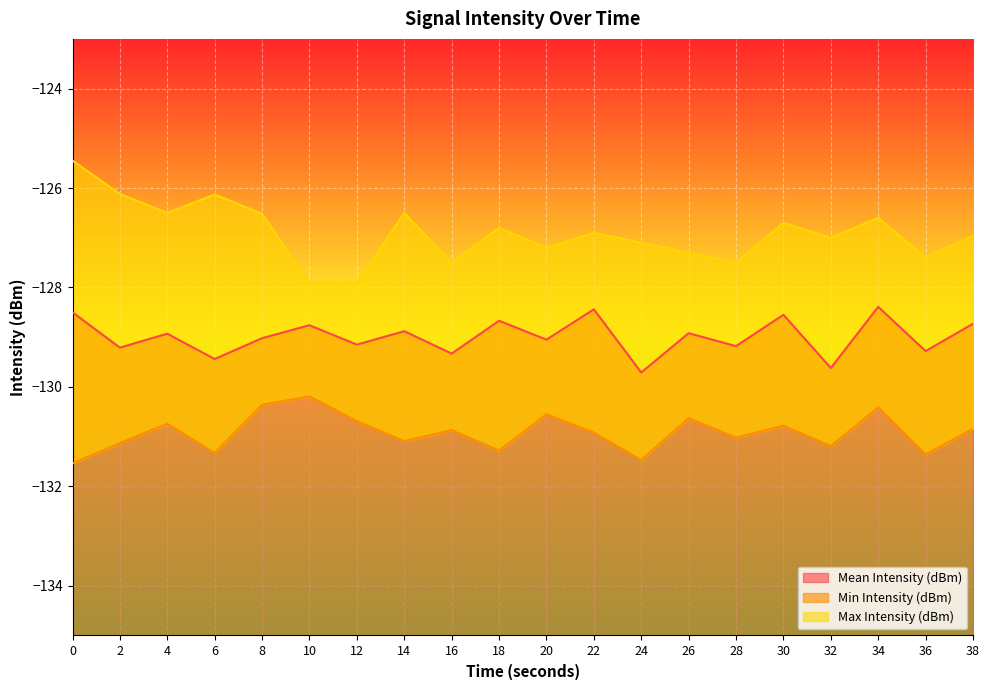

Reading right to left, what are all the values shown in this chart?

Mean Intensity (dBm): -128.7	-129.3	-128.4	-129.6	-128.6	-129.2	-128.9	-129.7	-128.4	-129.1	-128.7	-129.3	-128.9	-129.2	-128.8	-129.0	-129.4	-128.9	-129.2	-128.5
Min Intensity (dBm): -130.8	-131.4	-130.4	-131.2	-130.8	-131.0	-130.6	-131.5	-130.9	-130.6	-131.3	-130.9	-131.1	-130.7	-130.2	-130.4	-131.3	-130.7	-131.1	-131.5
Max Intensity (dBm): -127.0	-127.4	-126.6	-127.0	-126.7	-127.5	-127.3	-127.1	-126.9	-127.2	-126.8	-127.5	-126.5	-127.9	-127.9	-126.5	-126.1	-126.5	-126.1	-125.5